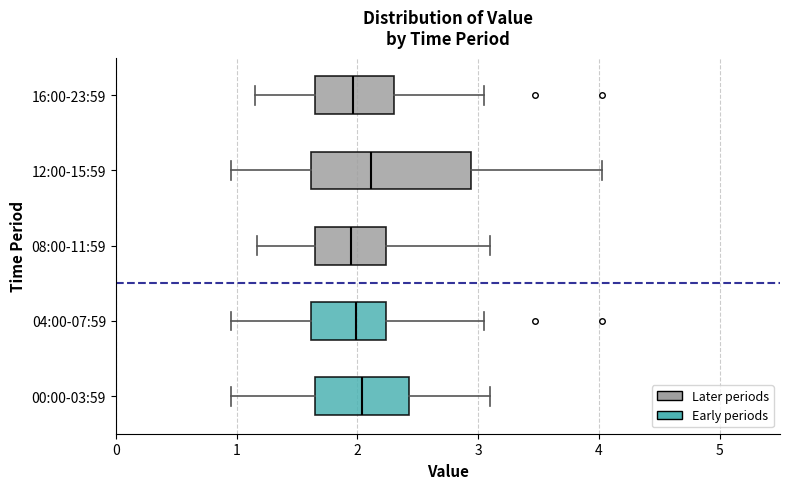

Reading bottom to top, transcribe this box plot: for each box, give where its median line is, the range the box spans, and where its two whiskers end, as read against the x-axis. The values are not printed on the chart, so give them approximately, as read against the axis.

00:00-03:59: median 2.0, box 1.7 to 2.4, whiskers 1.0 to 3.1
04:00-07:59: median 2.0, box 1.6 to 2.2, whiskers 1.0 to 3.1
08:00-11:59: median 2.0, box 1.7 to 2.2, whiskers 1.2 to 3.1
12:00-15:59: median 2.1, box 1.6 to 2.9, whiskers 1.0 to 4.0
16:00-23:59: median 2.0, box 1.7 to 2.3, whiskers 1.2 to 3.1